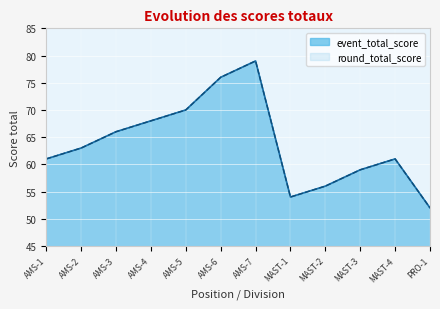

Rank the series at PRO-1 from lowest to highest value.

event_total_score, round_total_score